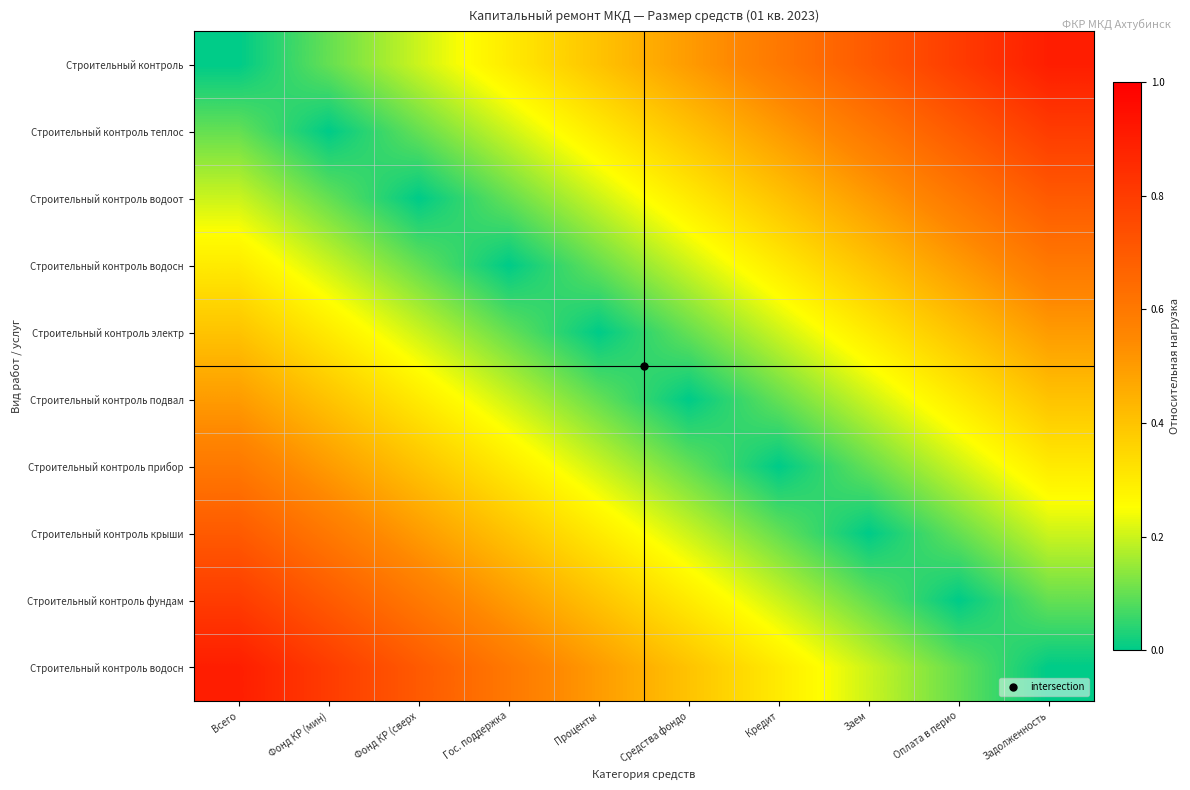

Count the number of data series in this chart.

10